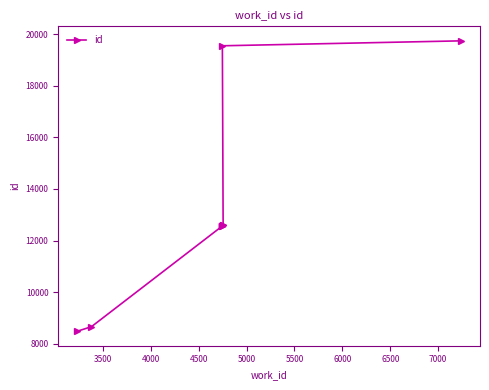

Reading right to left, extract all data points from this chart.

19735	19544	12586	12585	12571	12570	12563	8660	8486